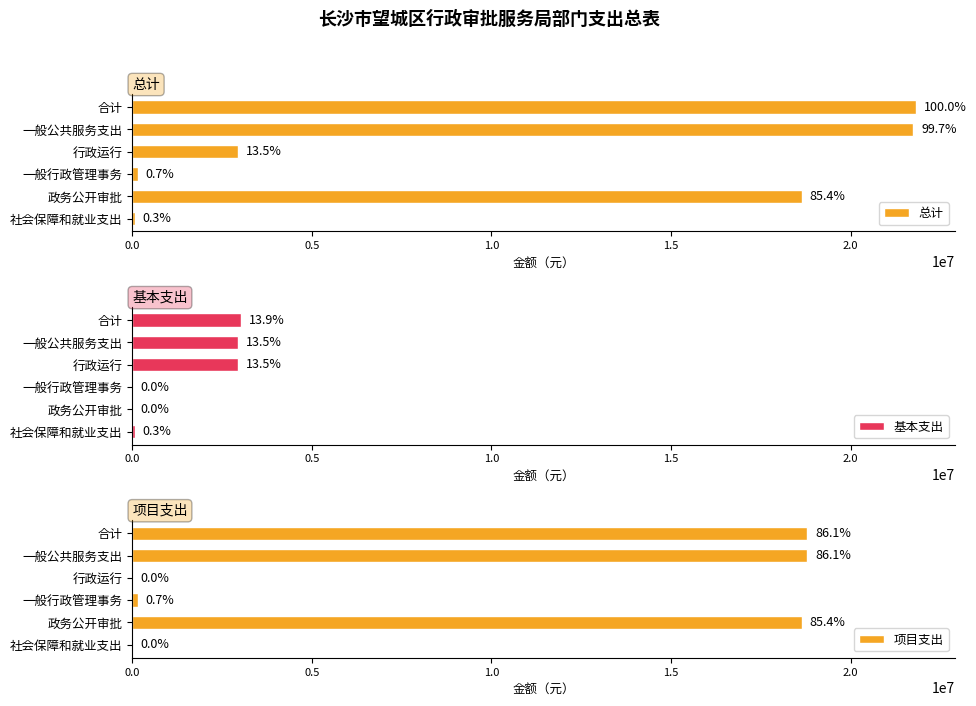

How many bars are there in total?

18